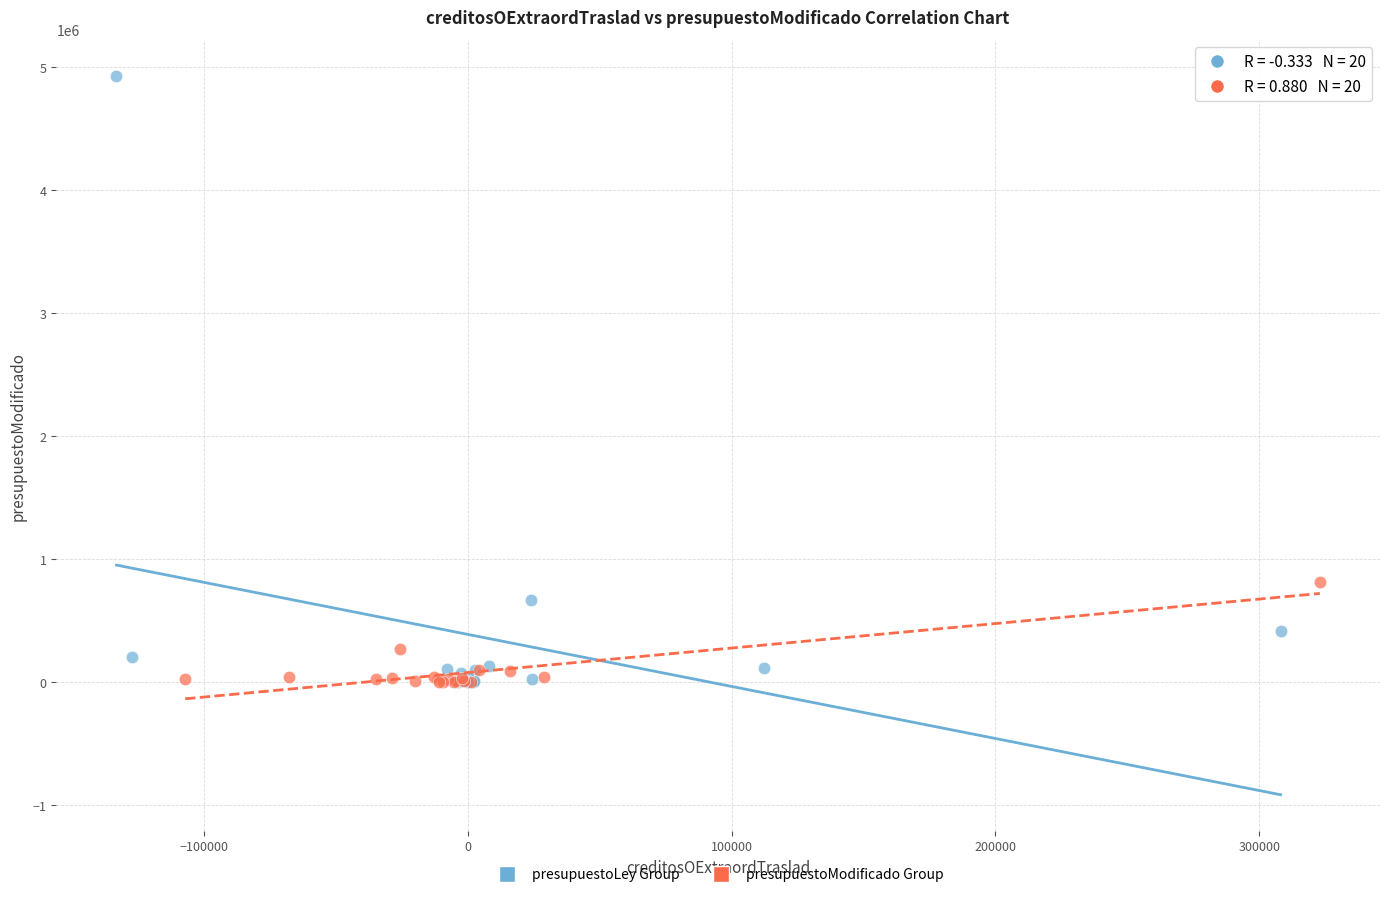

Which series reaches the maximum Y coordinate?

presupuestoLey Group